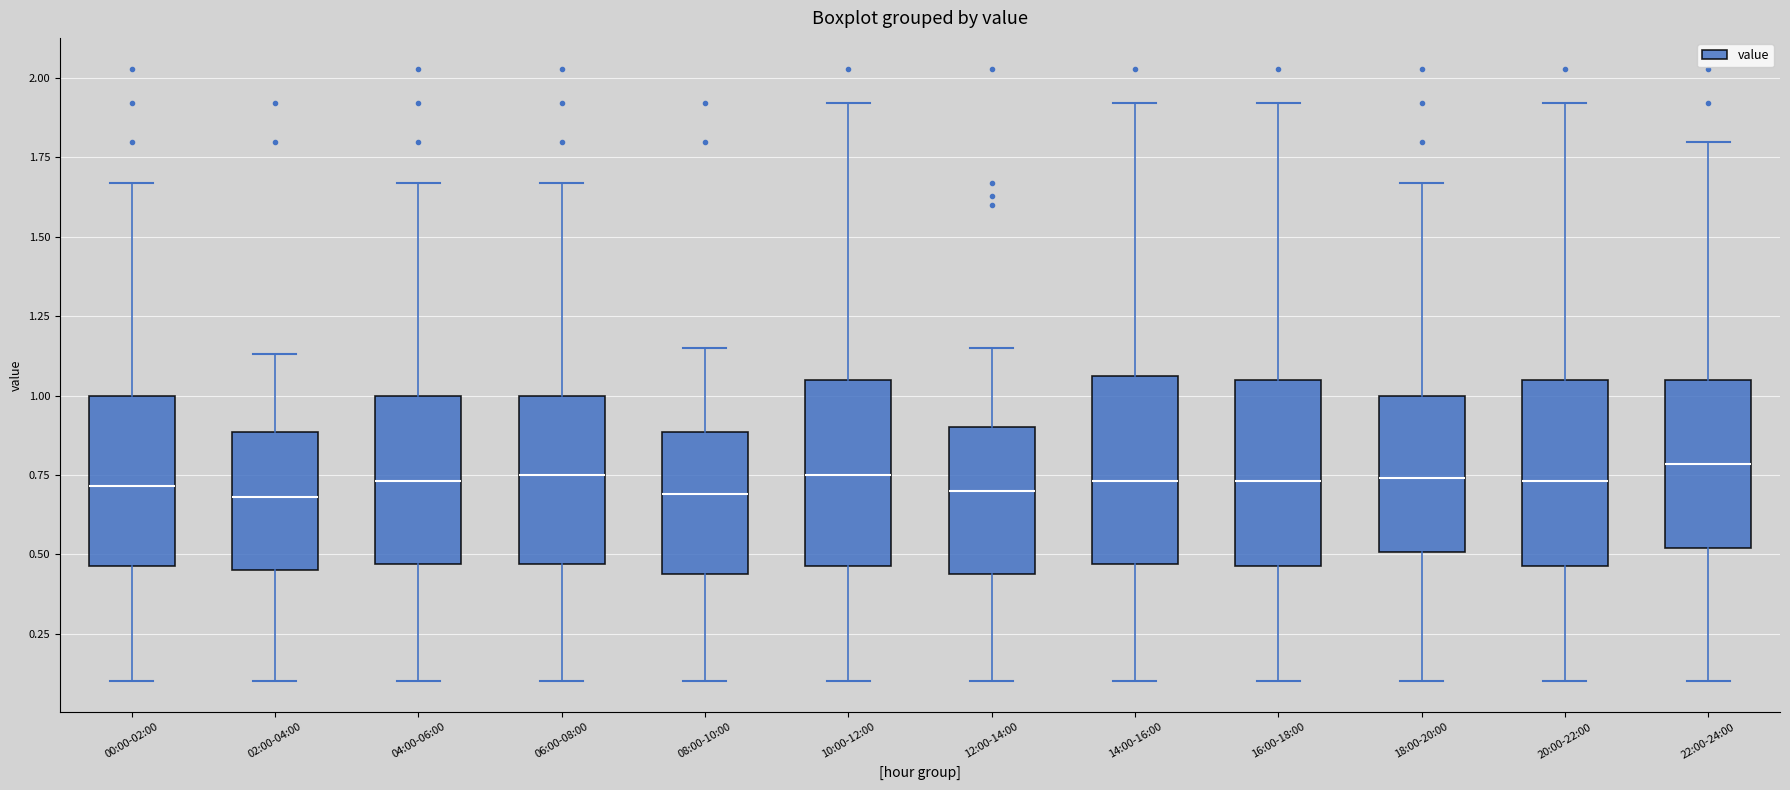

Where does the median line of the box for 04:00-06:00 sit on the y-axis? The values are not printed on the chart, so give them approximately, as read against the axis.

0.75